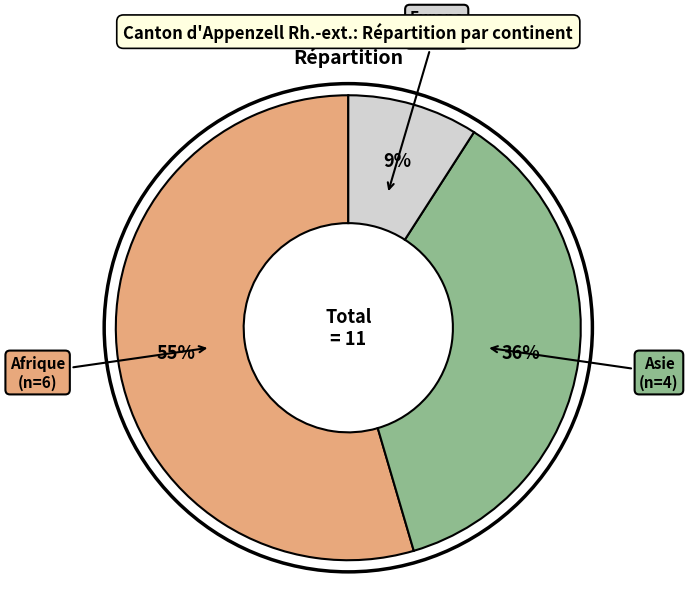

Is there a majority slice in this chart?

Yes